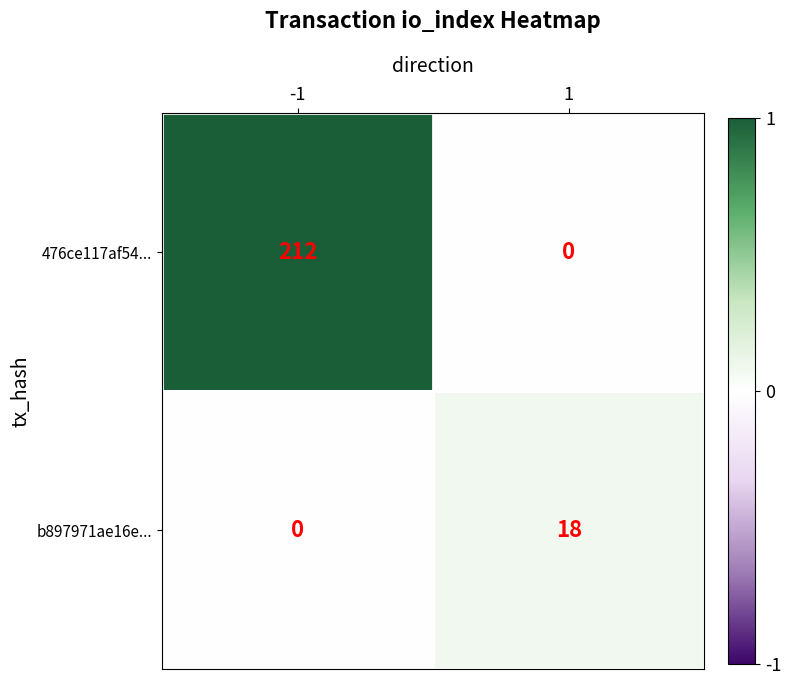

The value of b897971ae16e... at 1 is 31. True or false?

False